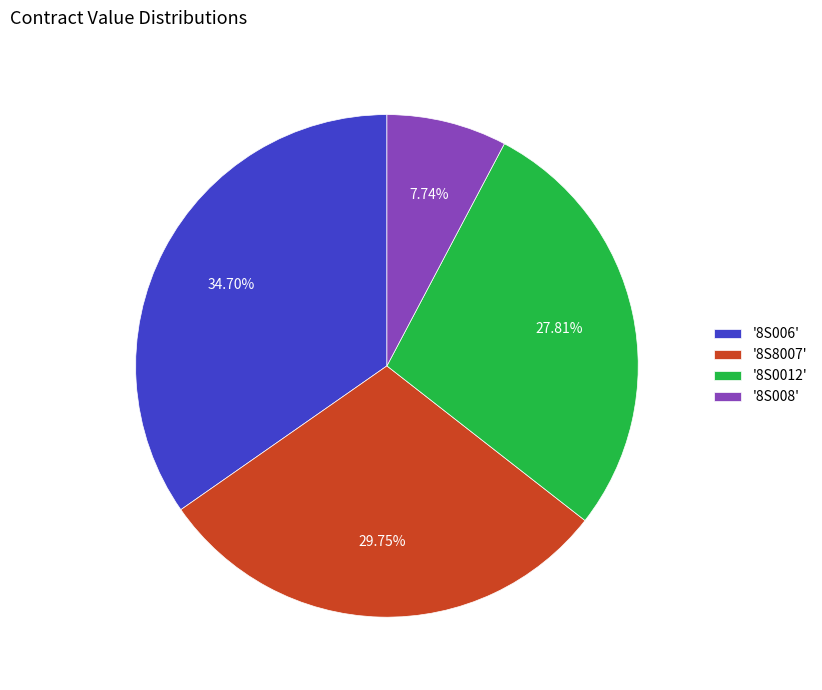

Between '8S0012' and '8S006', which is larger?

'8S006'